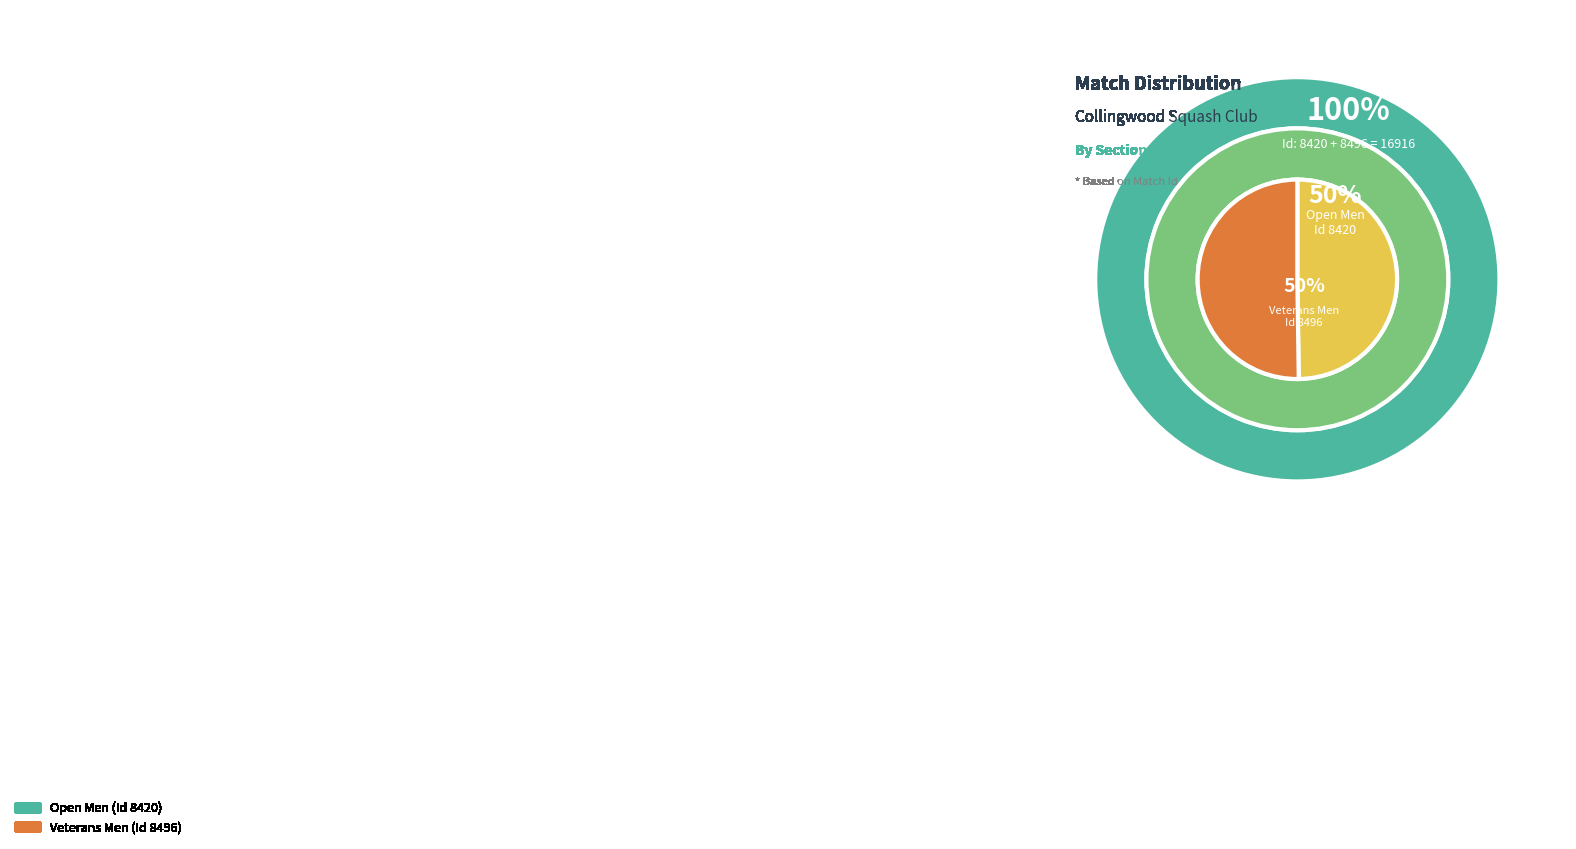

The Veterans Men slice represents 63% of the pie. True or false?

False